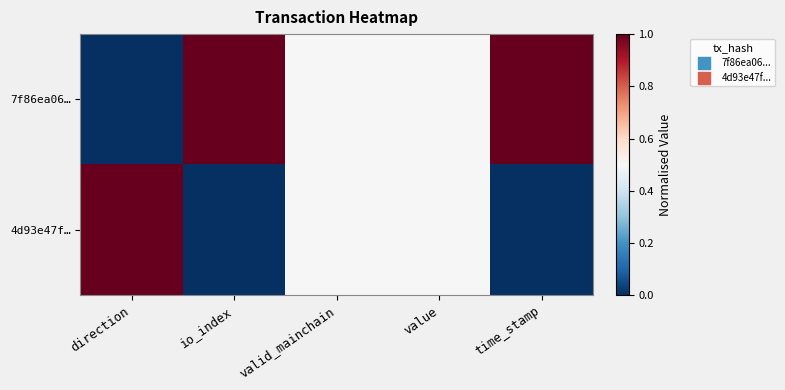

Count the number of data series in this chart.

2